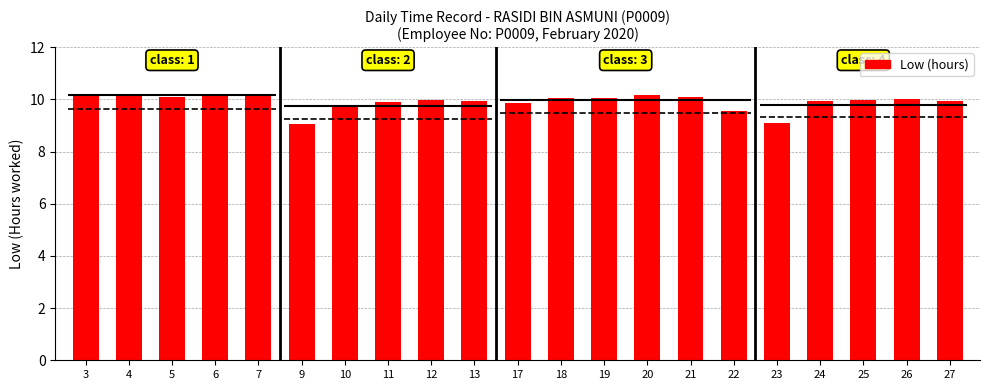

What is the average value?

9.9